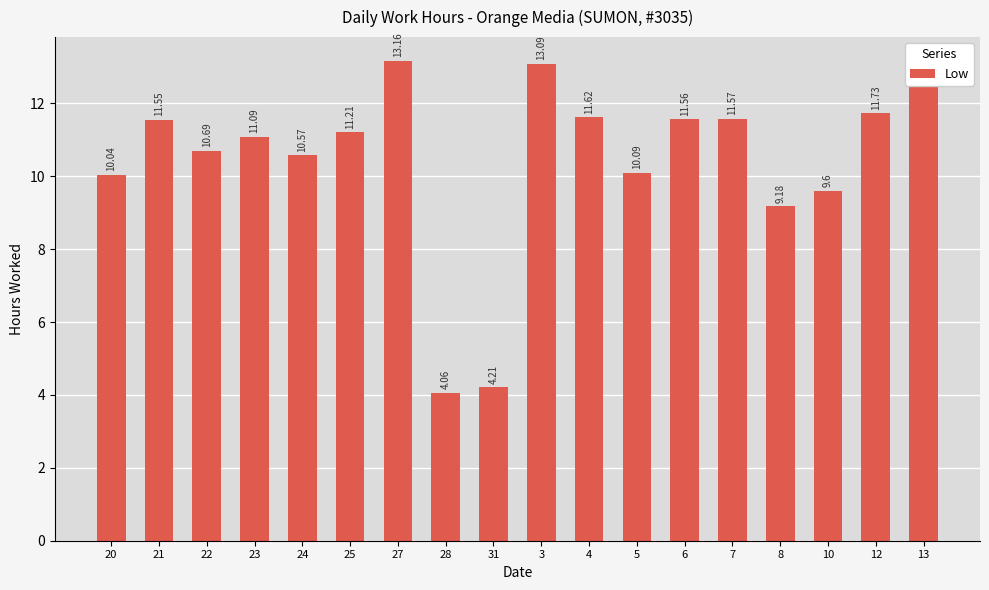

At which category does the chart reach its minimum across all series?

28